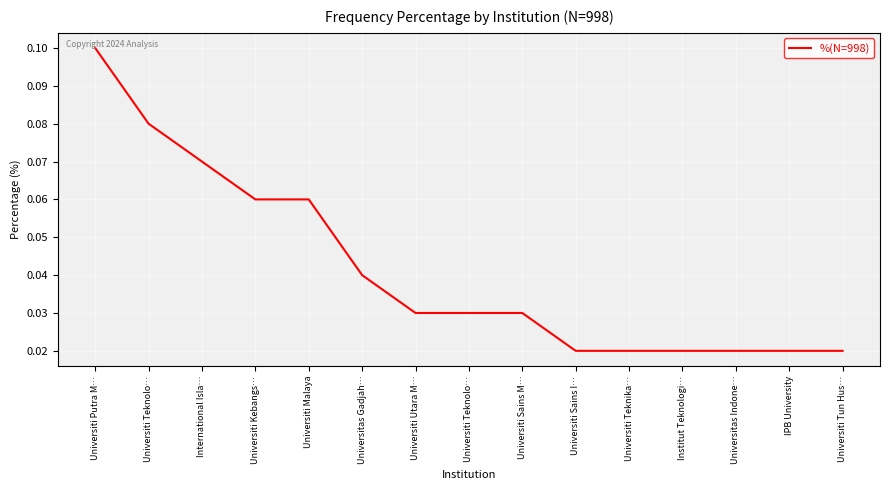

Does the chart have visible grid lines?

Yes